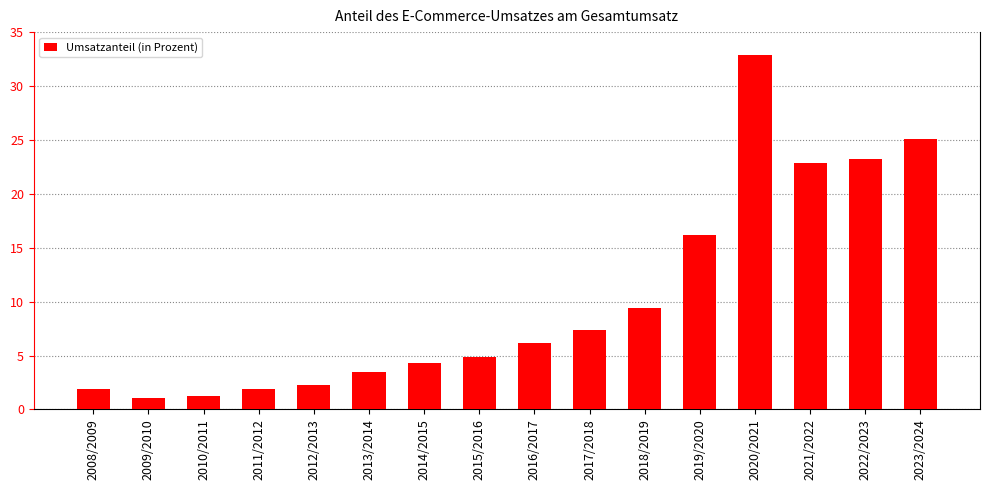

True or false: the data shows 0.8 at 2011/2012.

False